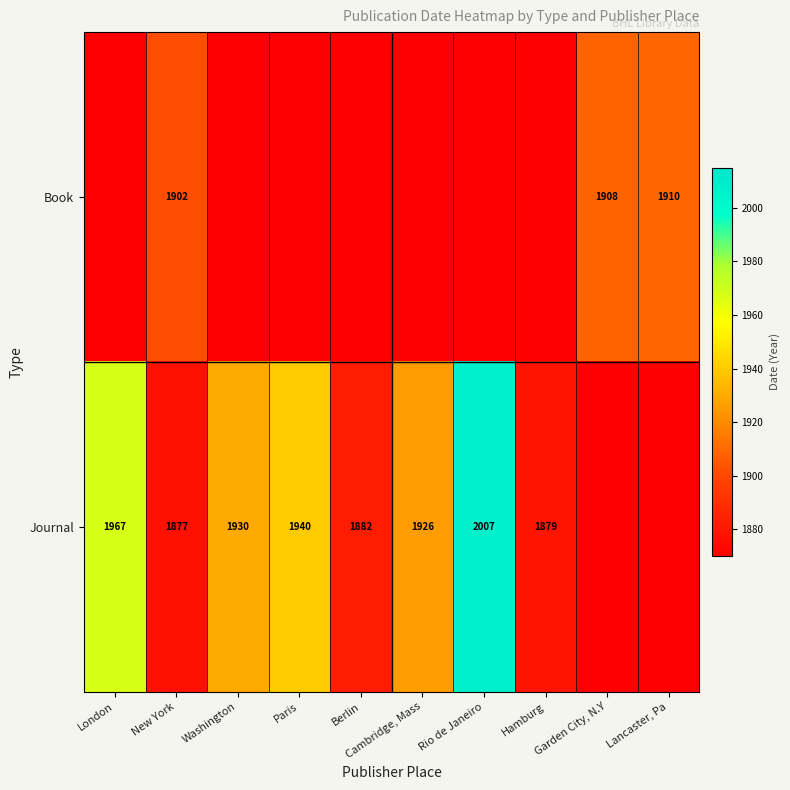

What is the total value across all series at Rio de Janeiro?

3877